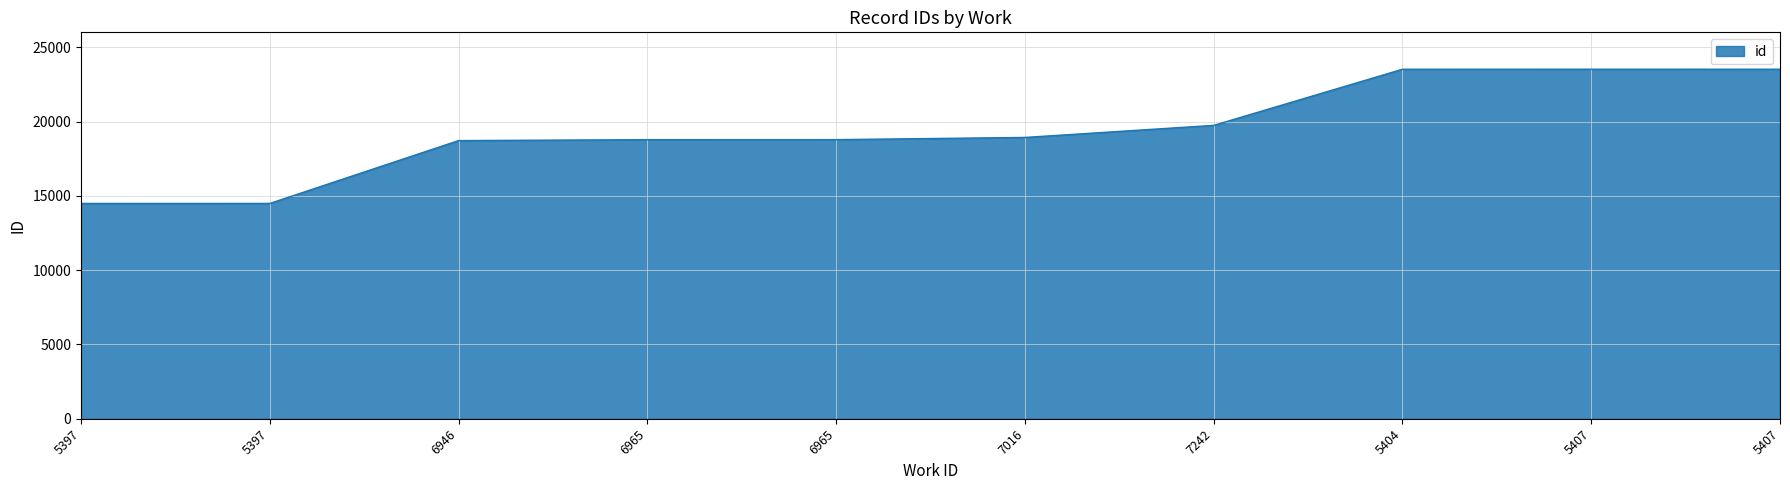

Reading left to right, what are all the values shown in this chart?

14487	14488	18716	18778	18780	18928	19740	23517	23519	23520